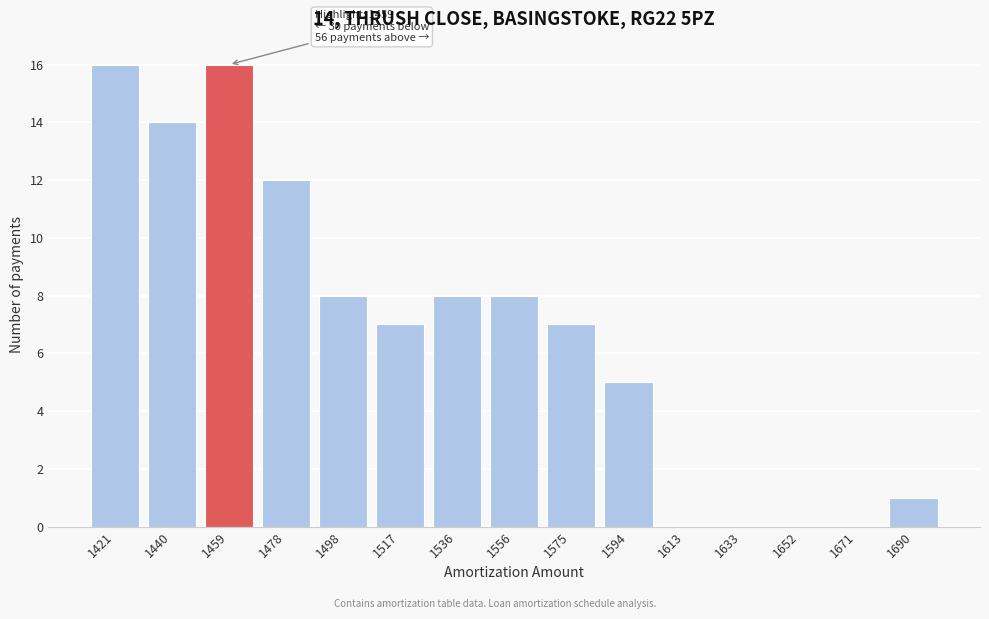

Reading left to right, transcribe all the data shown in this chart.

1421=16	1440=14	1459=16	1478=12	1498=8	1517=7	1536=8	1556=8	1575=7	1594=5	1613=0	1633=0	1652=0	1671=0	1690=1